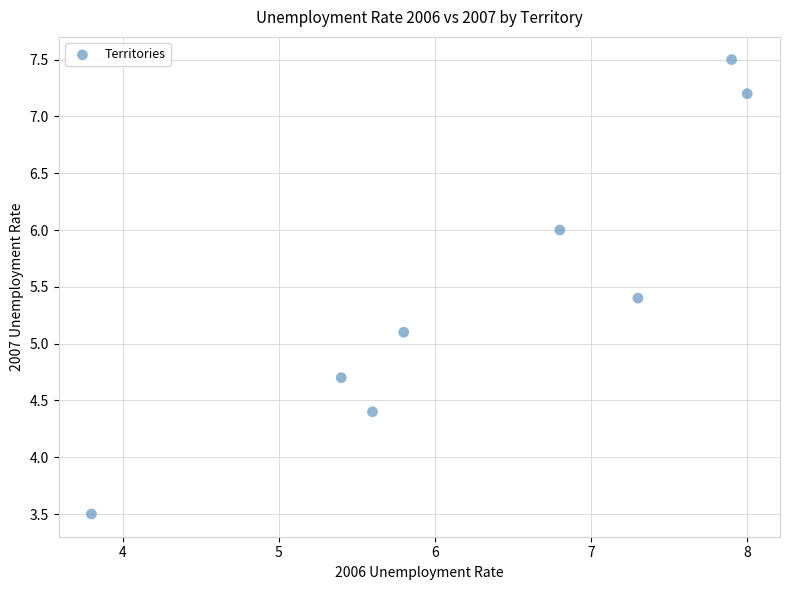

What Y value in the scatter plot is closest to 5?

5.1